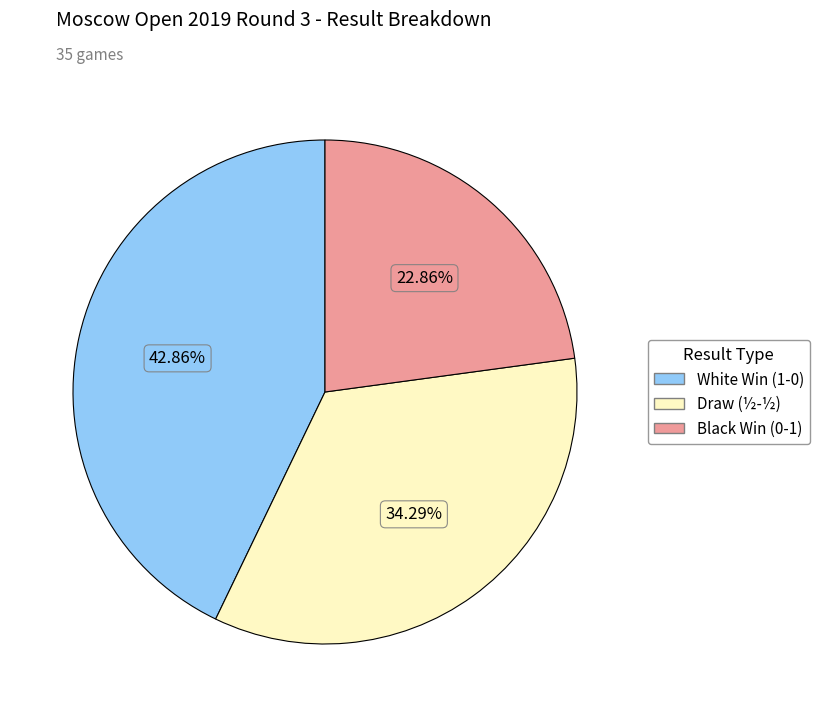

Is there any slice that represents more than half of the pie?

No